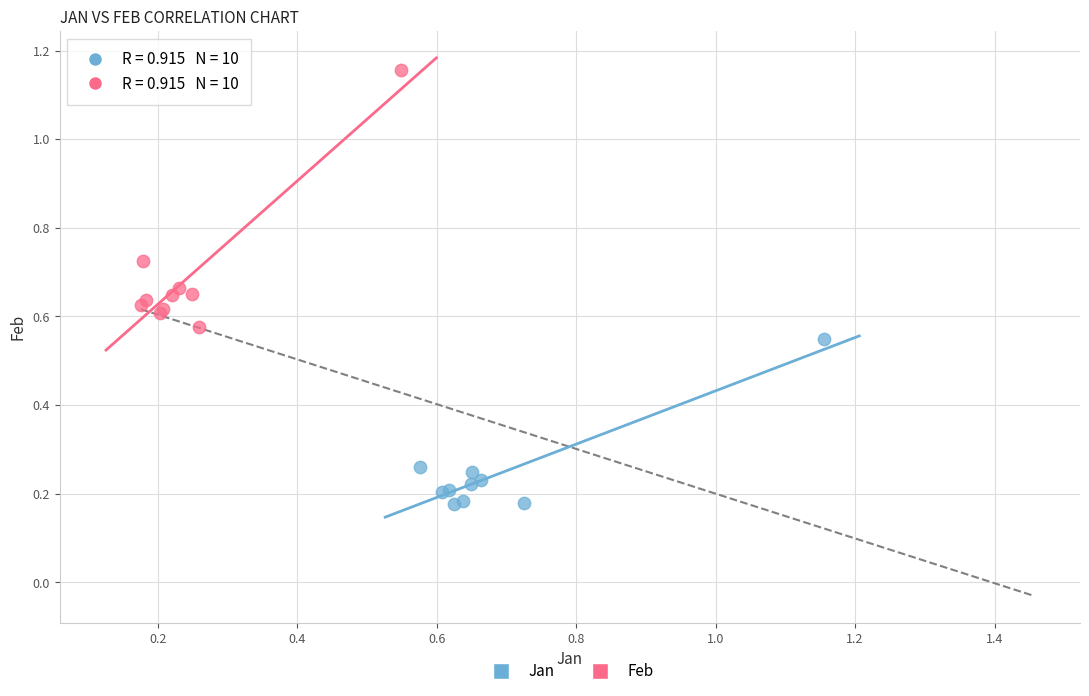

Which series contains the lowest Y value?

Jan